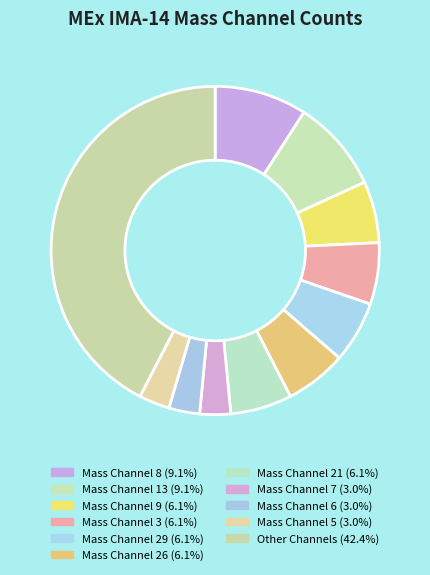

Count the number of slices in the pie.

11